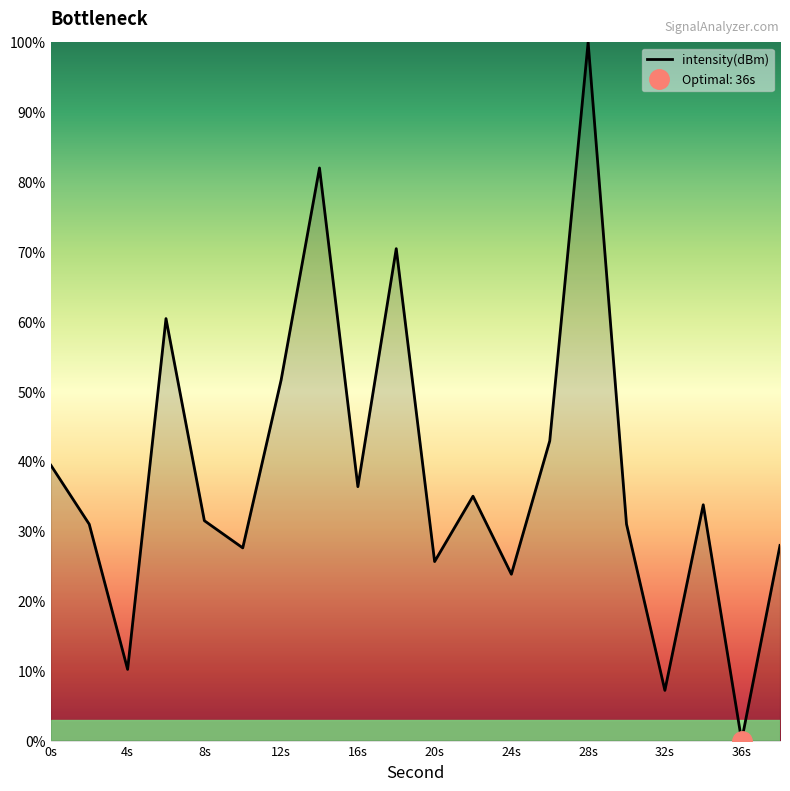

At which label does intensity(dBm) reach its peak?

28s